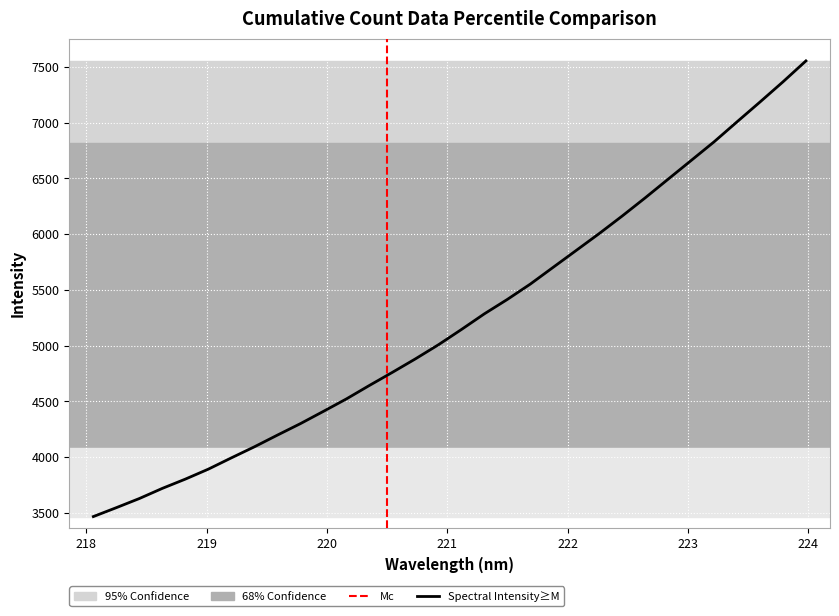

What is the minimum value shown in the chart?

3466.4